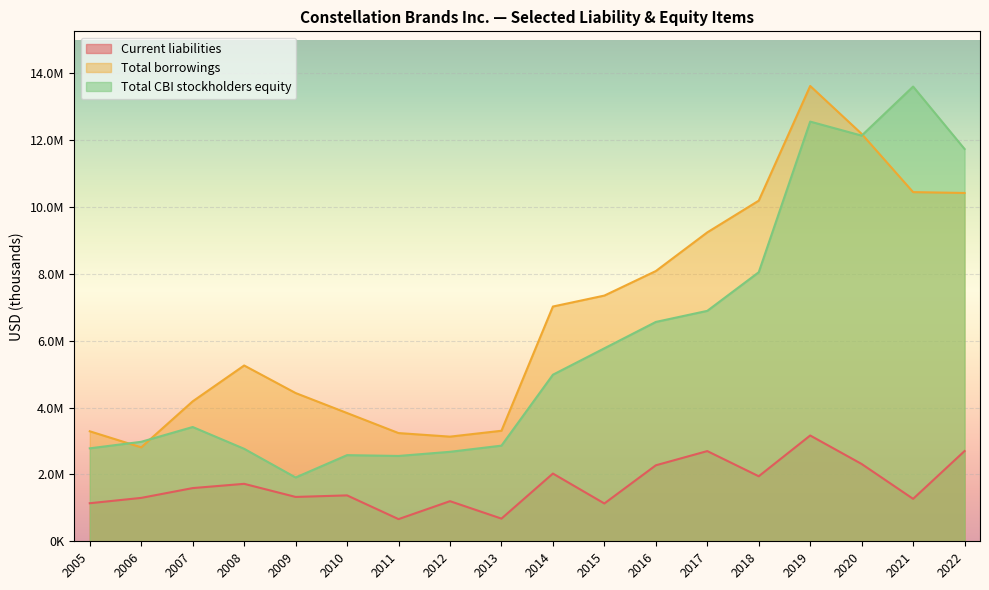

What is the difference between the Current liabilities values at 2018 and 2009?

618300